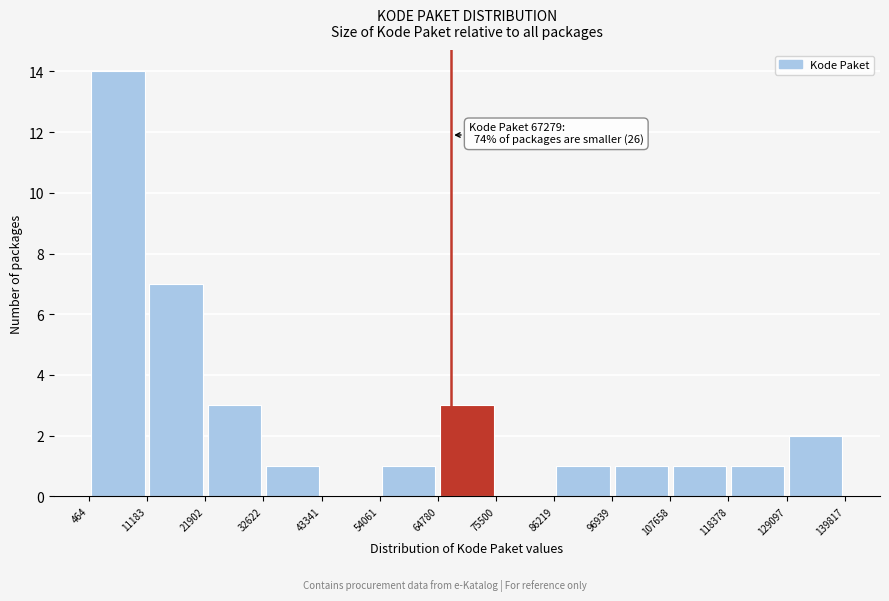

Over which range of the x-axis is the bar tallest?

464 to 11183